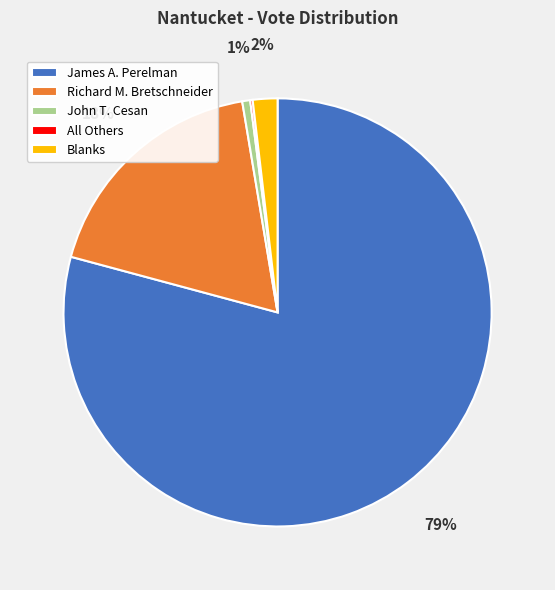

To the nearest percent, what is the difference between the largest and smallest slice percentages?

79%